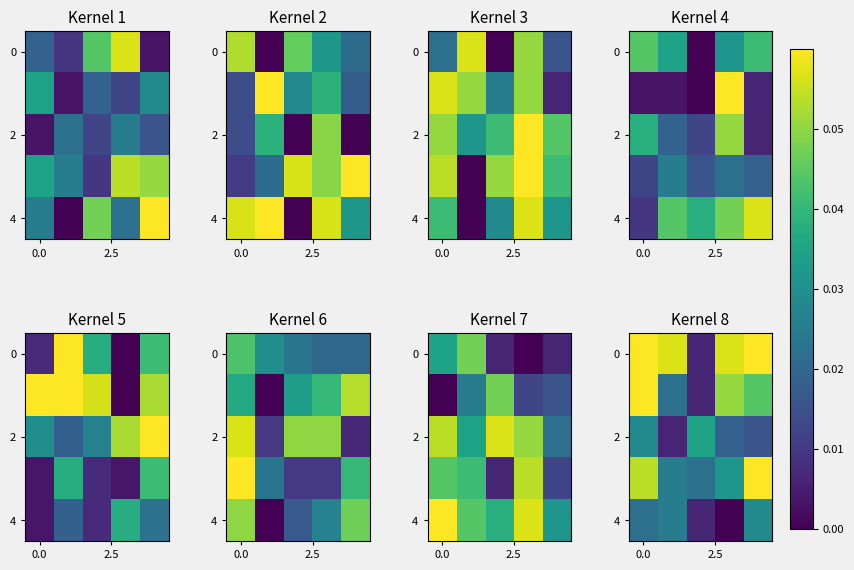

What is the maximum value shown in the chart?

0.1